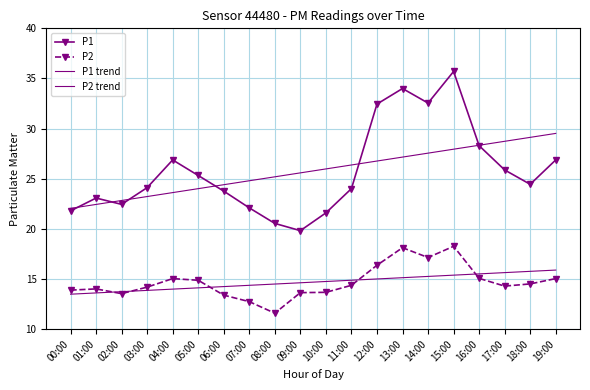

Reading right to left, what are all the values shown in this chart?

P1: 19:00=26.9	18:00=24.4	17:00=25.9	16:00=28.3	15:00=35.7	14:00=32.5	13:00=34.0	12:00=32.5	11:00=24.0	10:00=21.6	09:00=19.8	08:00=20.6	07:00=22.1	06:00=23.8	05:00=25.3	04:00=26.9	03:00=24.1	02:00=22.4	01:00=23.1	00:00=21.8
P2: 19:00=15.1	18:00=14.5	17:00=14.3	16:00=15.1	15:00=18.3	14:00=17.1	13:00=18.1	12:00=16.4	11:00=14.4	10:00=13.7	09:00=13.7	08:00=11.6	07:00=12.8	06:00=13.4	05:00=14.9	04:00=15.1	03:00=14.2	02:00=13.6	01:00=14.0	00:00=13.9
P1 trend: 19:00=29.5	18:00=29.1	17:00=28.7	16:00=28.3	15:00=28.0	14:00=27.6	13:00=27.2	12:00=26.8	11:00=26.4	10:00=26.0	09:00=25.6	08:00=25.2	07:00=24.8	06:00=24.4	05:00=24.0	04:00=23.6	03:00=23.2	02:00=22.8	01:00=22.4	00:00=22.1
P2 trend: 19:00=15.9	18:00=15.8	17:00=15.6	16:00=15.5	15:00=15.4	14:00=15.3	13:00=15.1	12:00=15.0	11:00=14.9	10:00=14.8	09:00=14.6	08:00=14.5	07:00=14.4	06:00=14.3	05:00=14.1	04:00=14.0	03:00=13.9	02:00=13.7	01:00=13.6	00:00=13.5